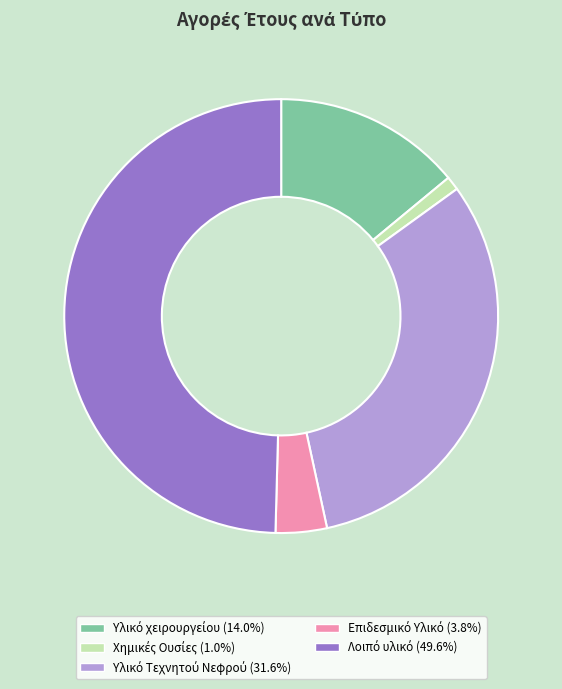

Is it true that Υλικό χειρουργείου is 4% of the pie?

False